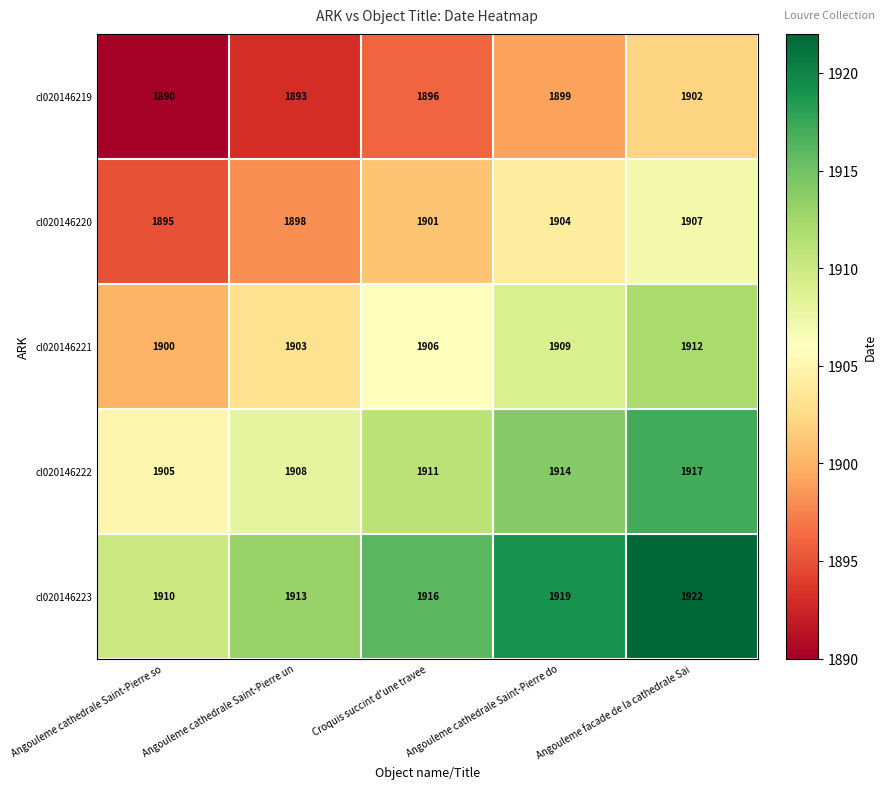

What is the average value of the cl020146222 series?

1911